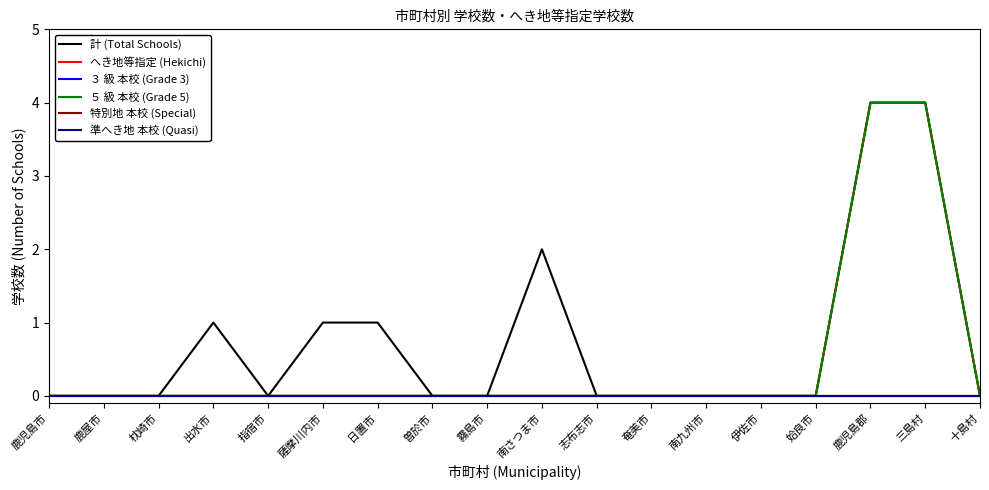

Is this an area chart (filled region under the line)?

No